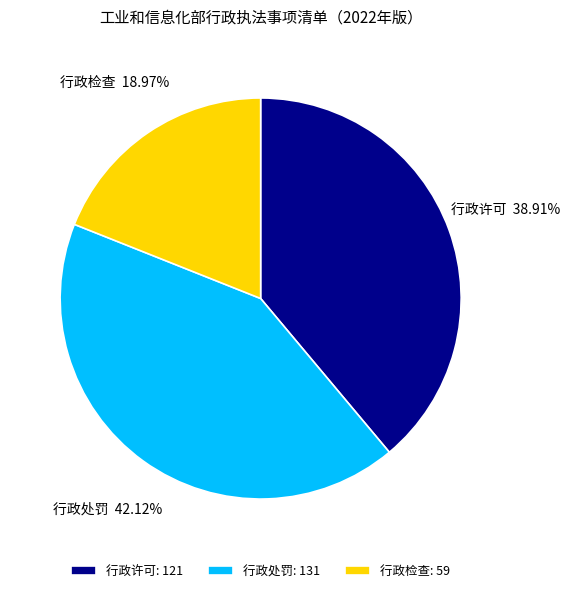

To the nearest percent, what portion does 行政许可 represent?

39%